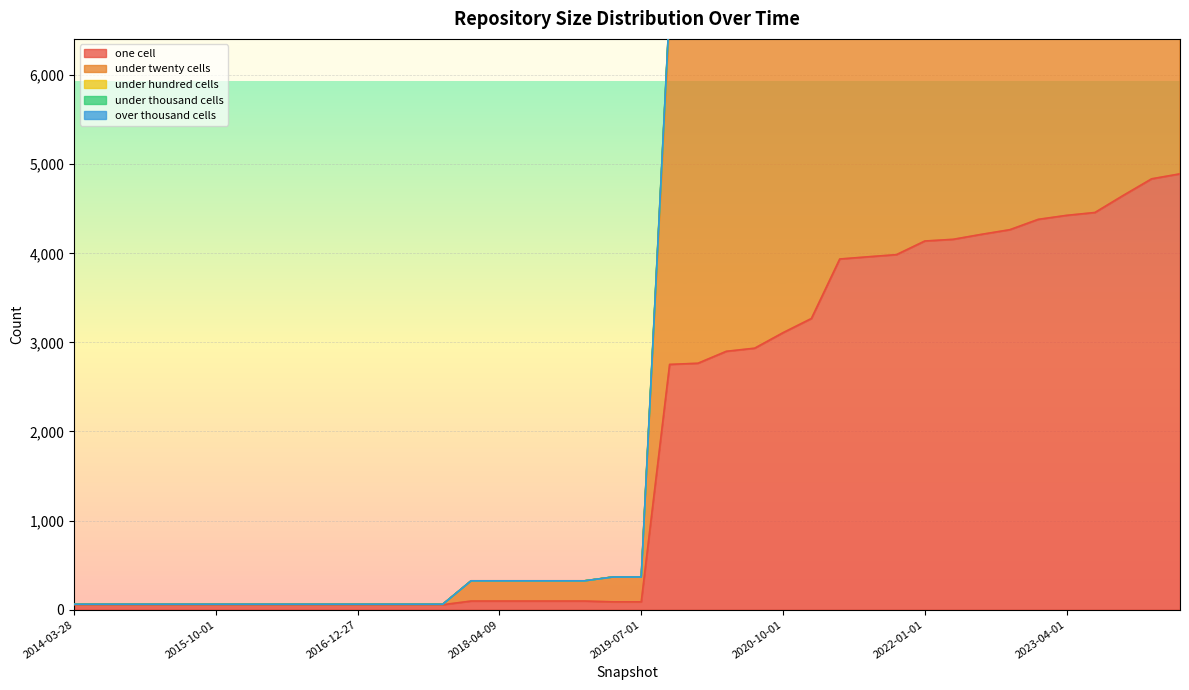

Where is one_cell nearest to the value 2474?

2019-10-09